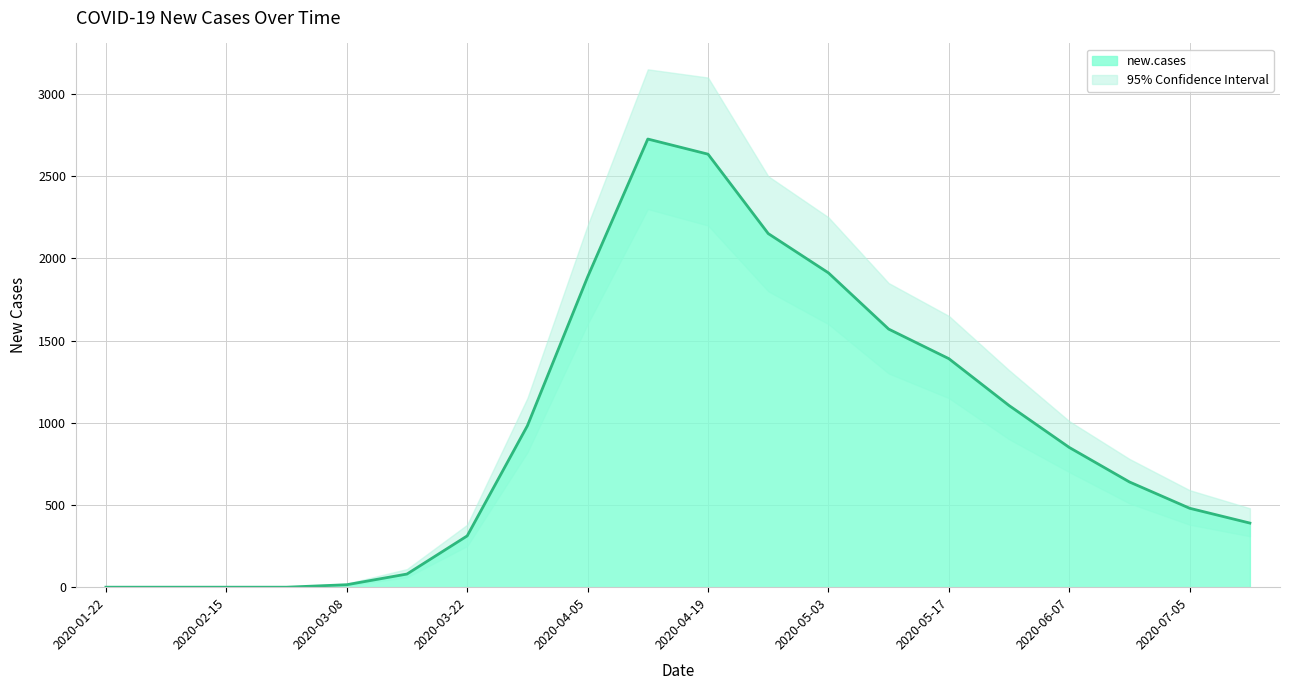

What position from the right is 2020-03-08?

16